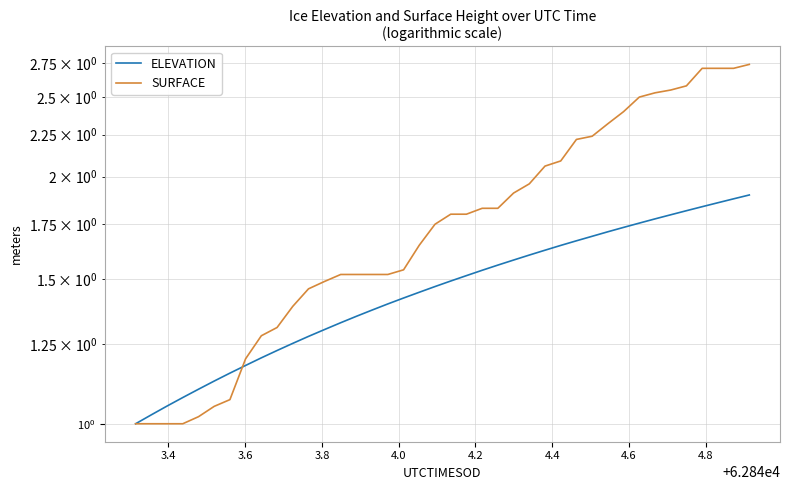

Which series has the widest spread of values?

SURFACE